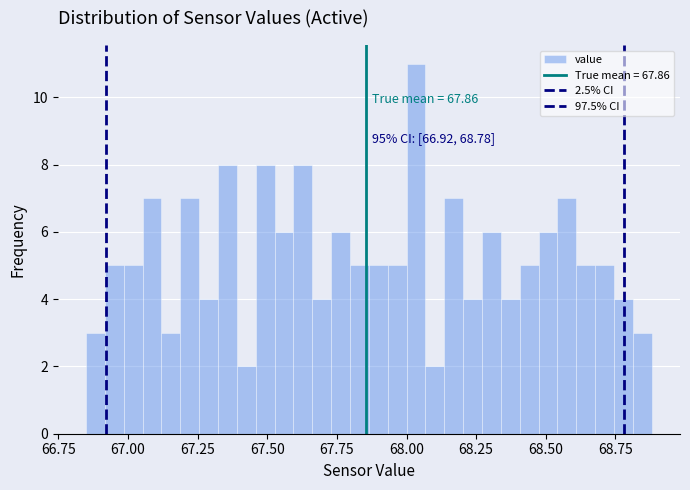

Around what value on the x-axis is the tallest bar? Give the approximate position of its centre, as read against the axis.

68.05